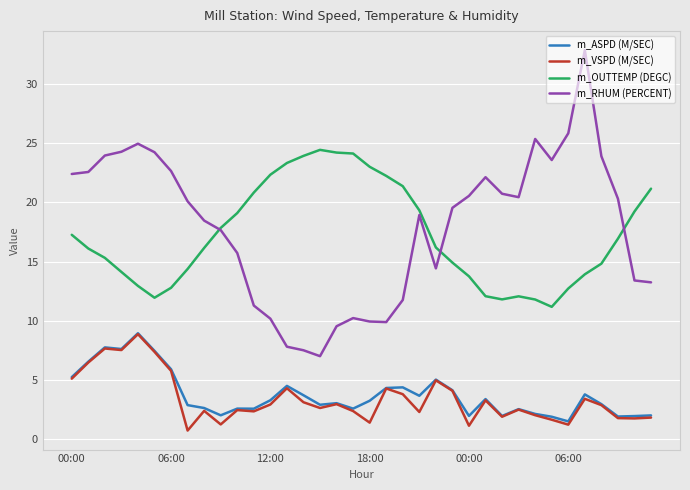

Which series has the largest range (max minus min)?

m_RHUM (PERCENT)